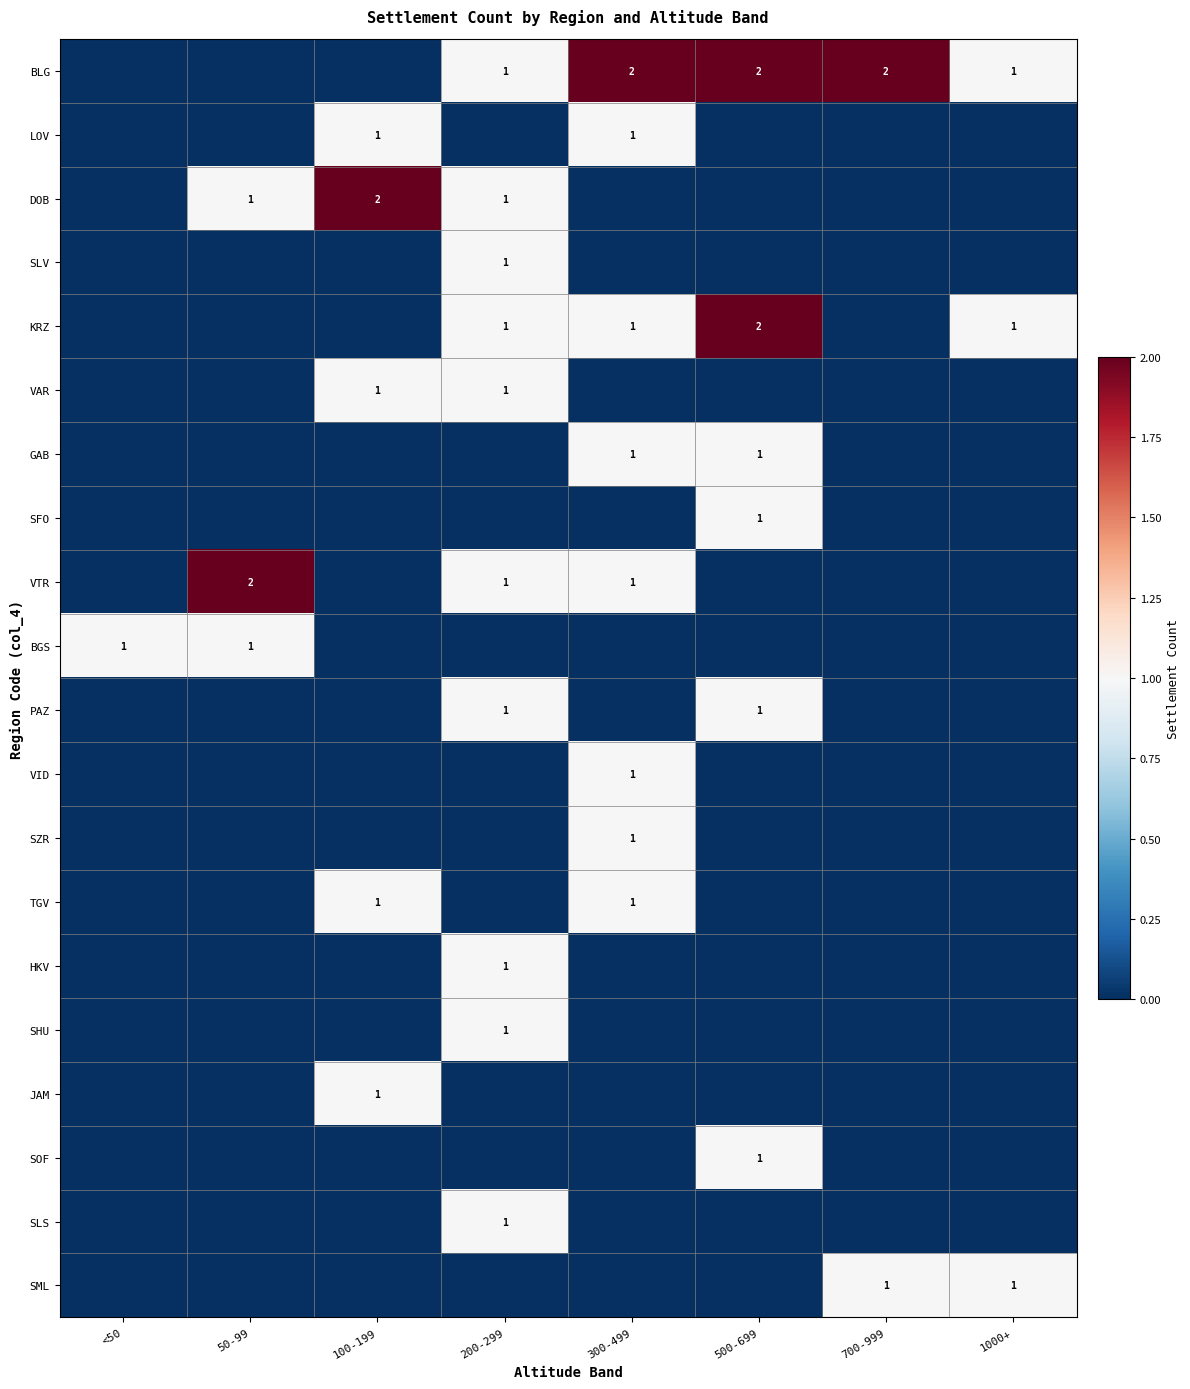

The value of KRZ at 500-699 is 3. True or false?

False